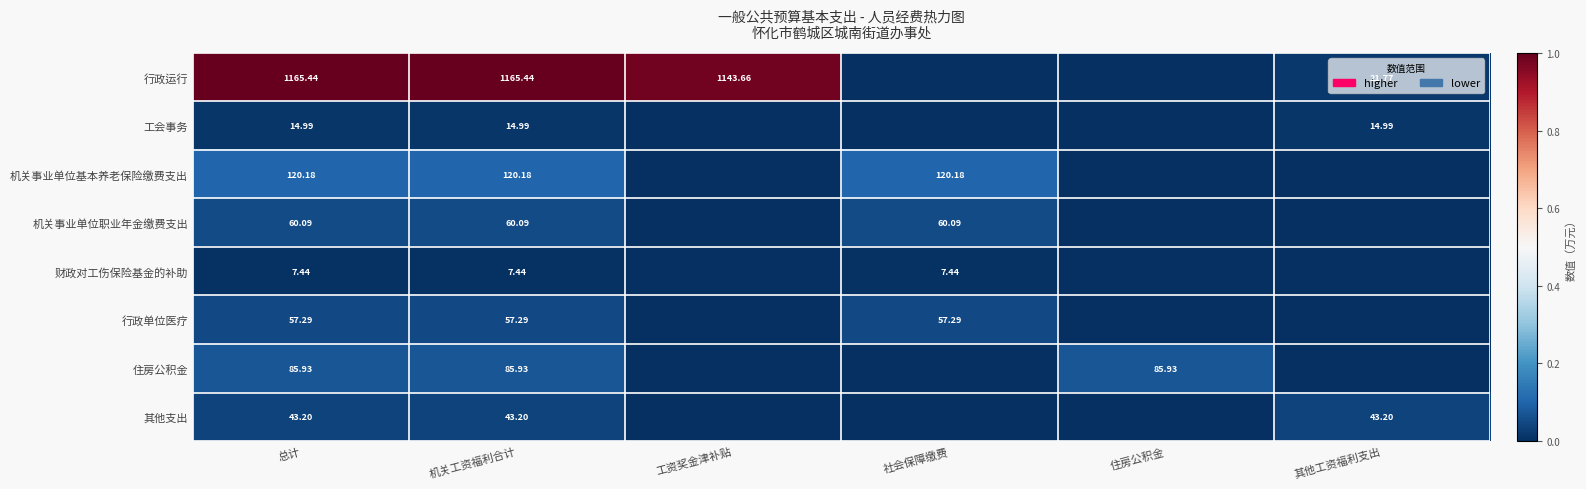

Which has a higher value, 住房公积金 or 总计?

总计